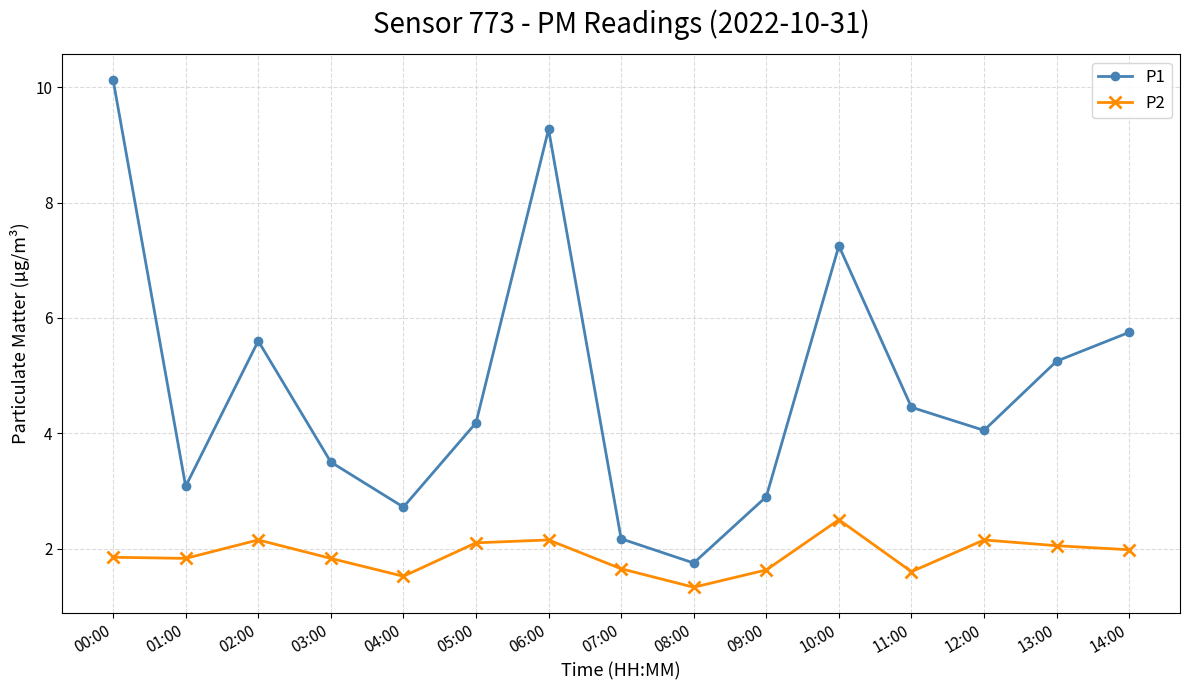

Where is the first local maximum for P1?

02:00